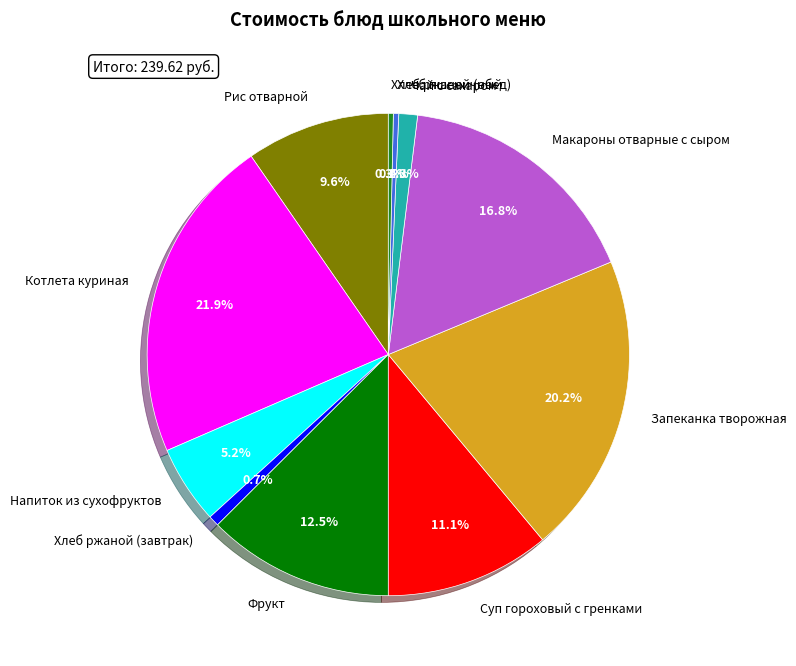

Is there any slice that represents more than half of the pie?

No